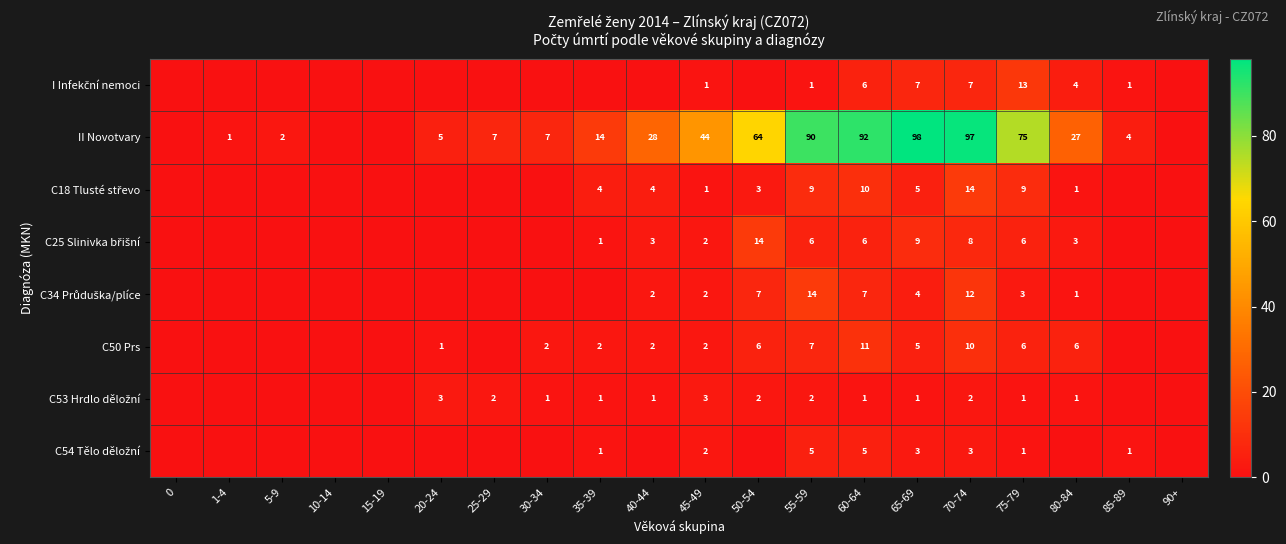

How many data points does each series have?

20